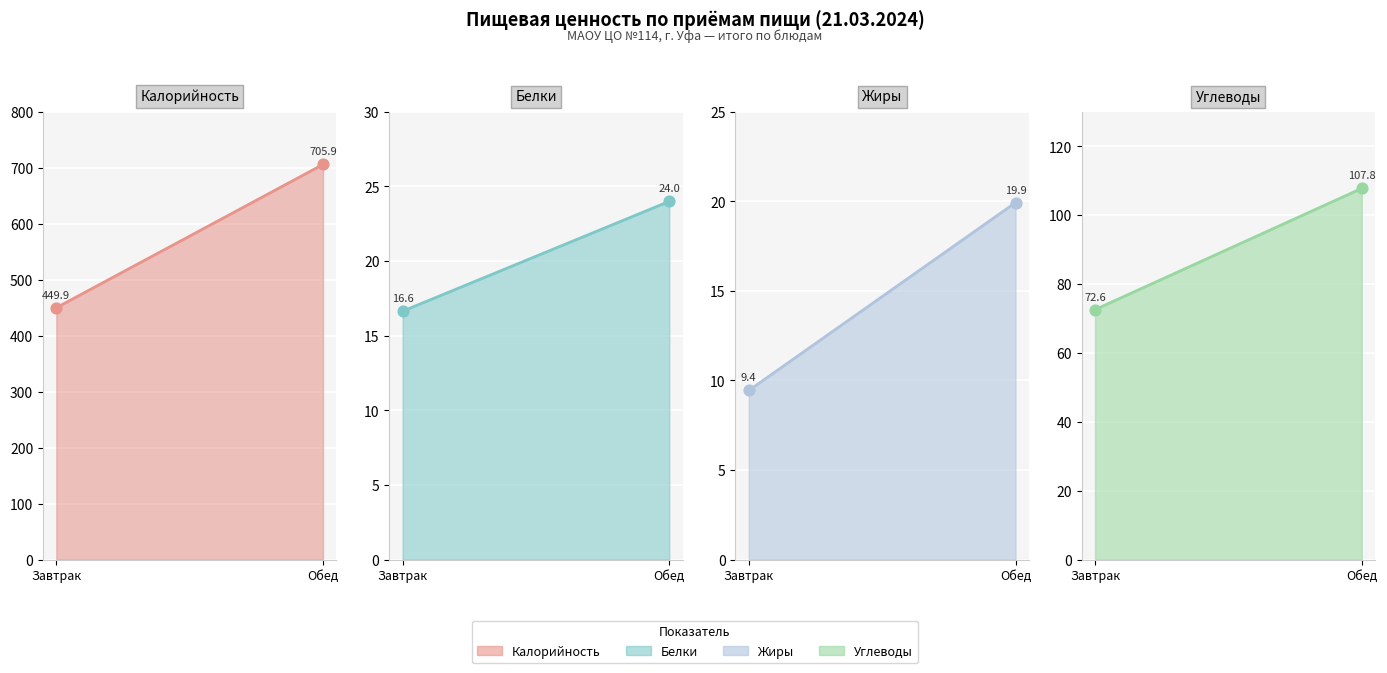

Which series contains the highest Y value?

Калорийность (лиия)